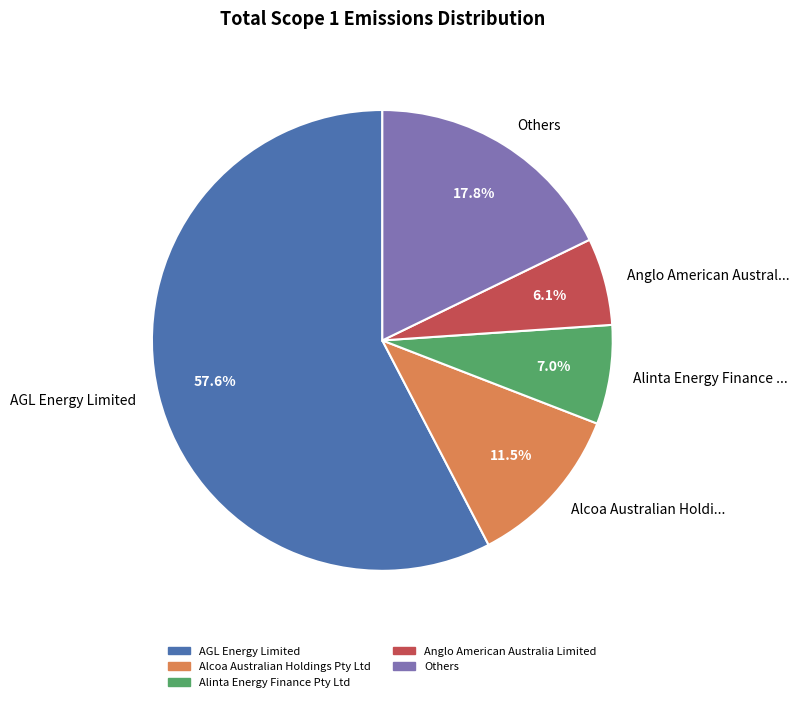

Between AGL Energy Limited and Anglo American Austral..., which is larger?

AGL Energy Limited